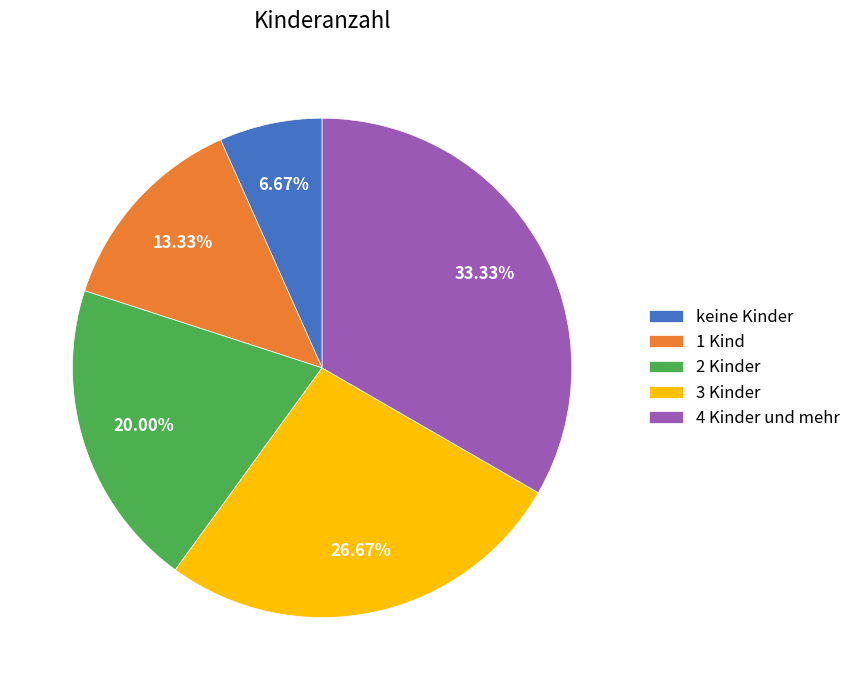

Does 3 Kinder represent more than half of the total?

No